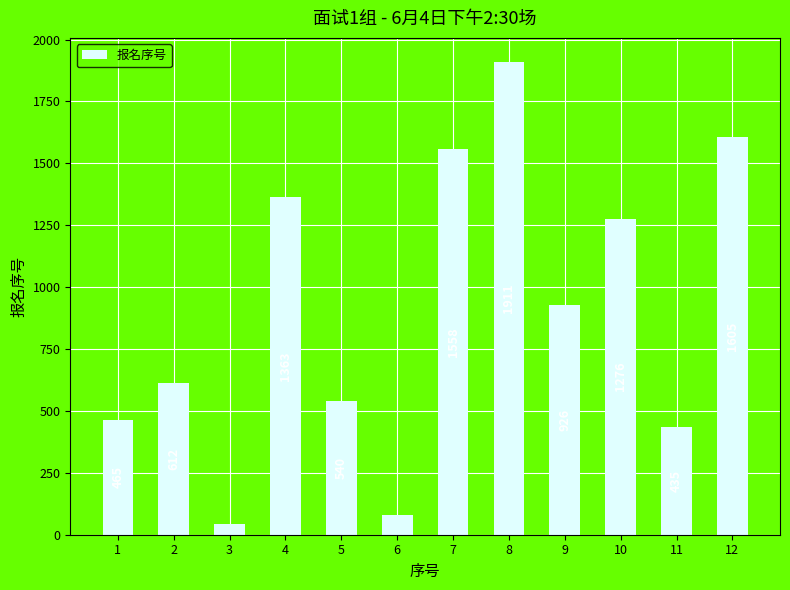

List the labels in order of value, largest first.

8, 12, 7, 4, 10, 9, 2, 5, 1, 11, 6, 3